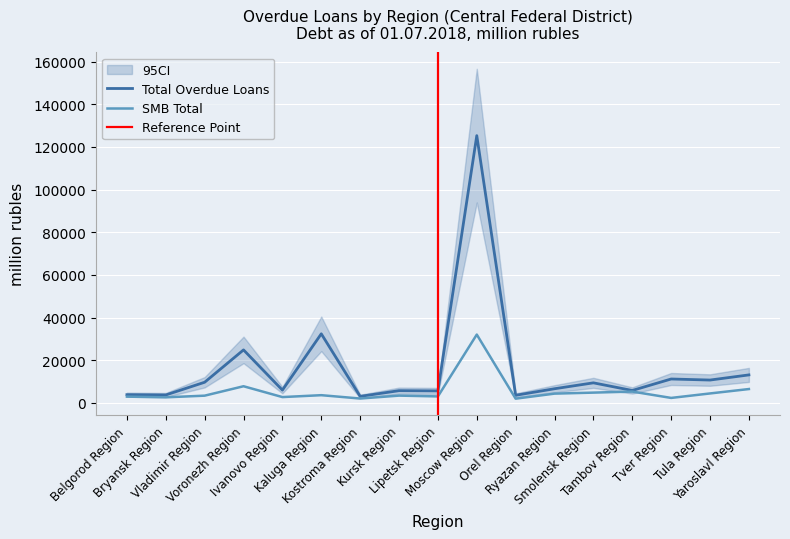

At which category does By other region institutions reach its first local peak?

Voronezh Region